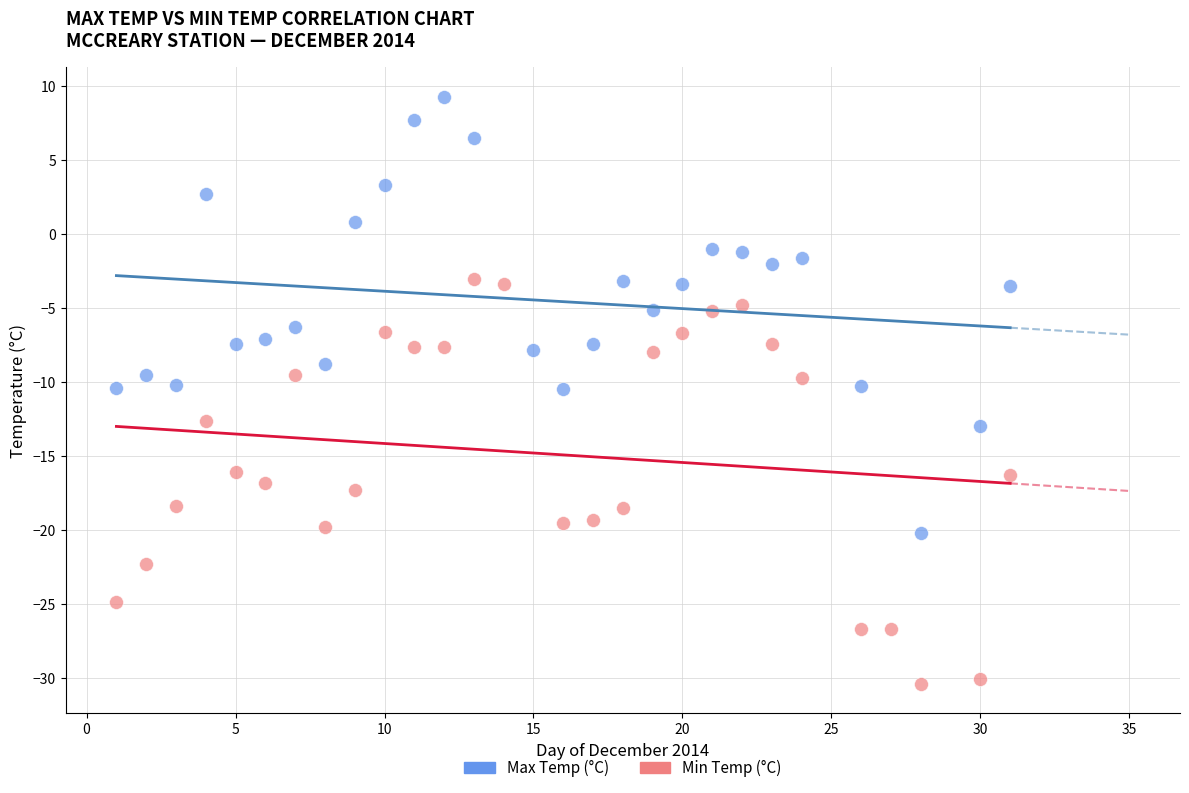

Which series reaches the minimum Y coordinate?

Min Temp (°C)